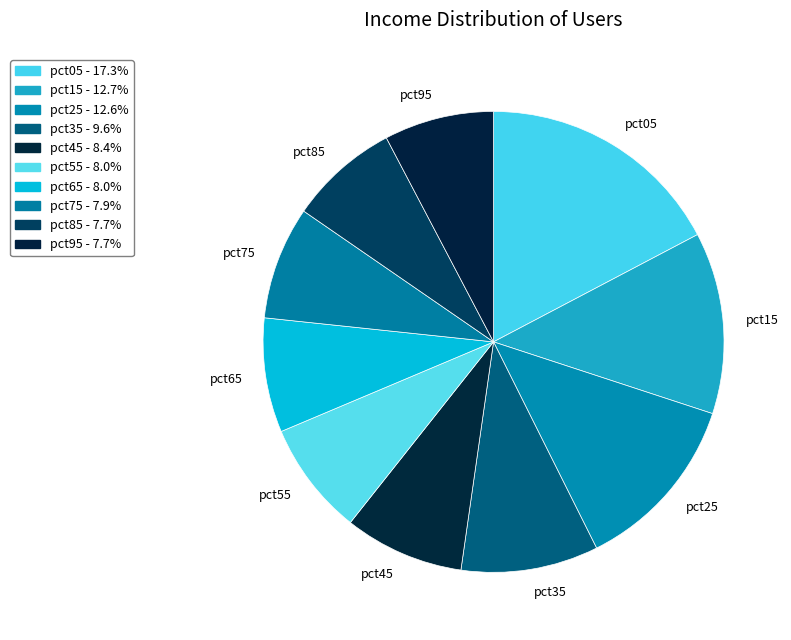

Does any single category account for the majority?

No